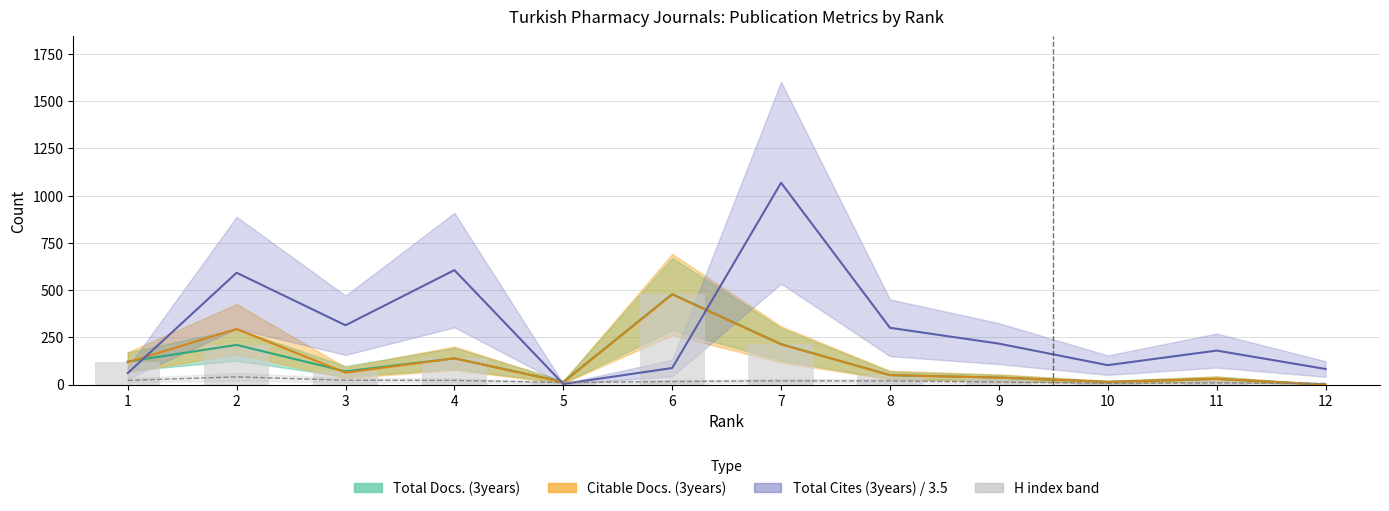

What is the difference between the maximum and second lowest values in the Total Docs. (3years) series?

465.0